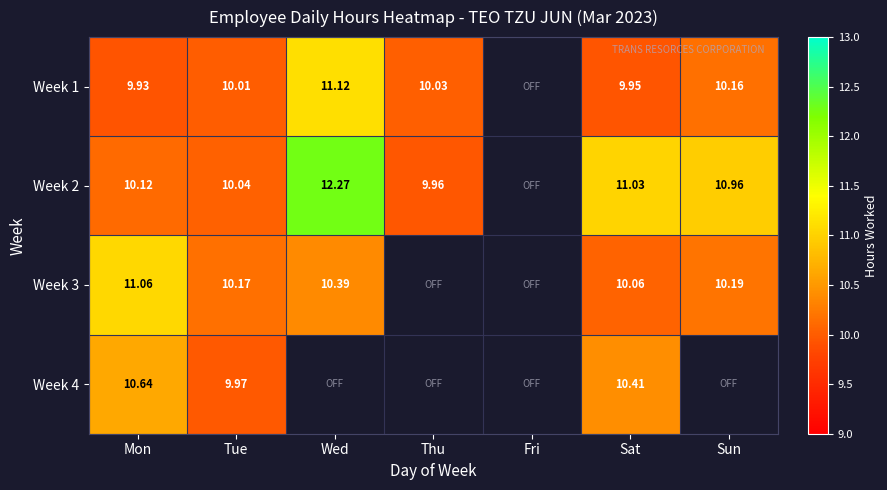

Is the value of Week 1 at Sun greater than the value of Week 2 at Sat?

No